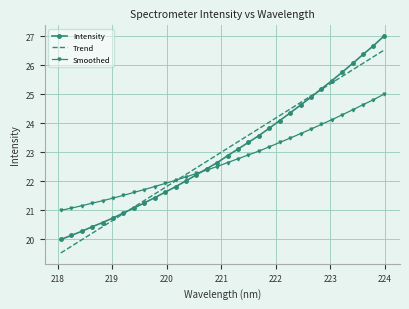

Which series has the widest spread of values?

Intensity